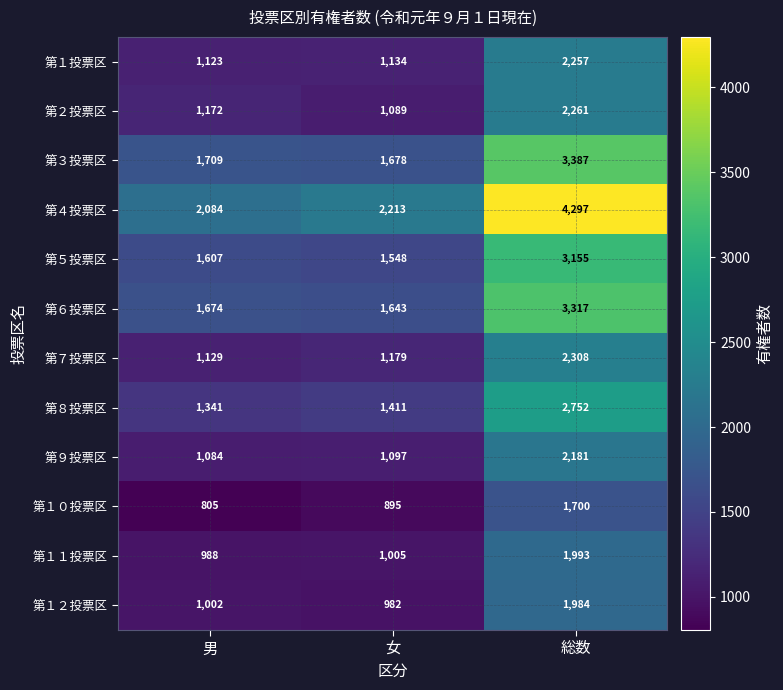

What is the smallest value displayed?

805